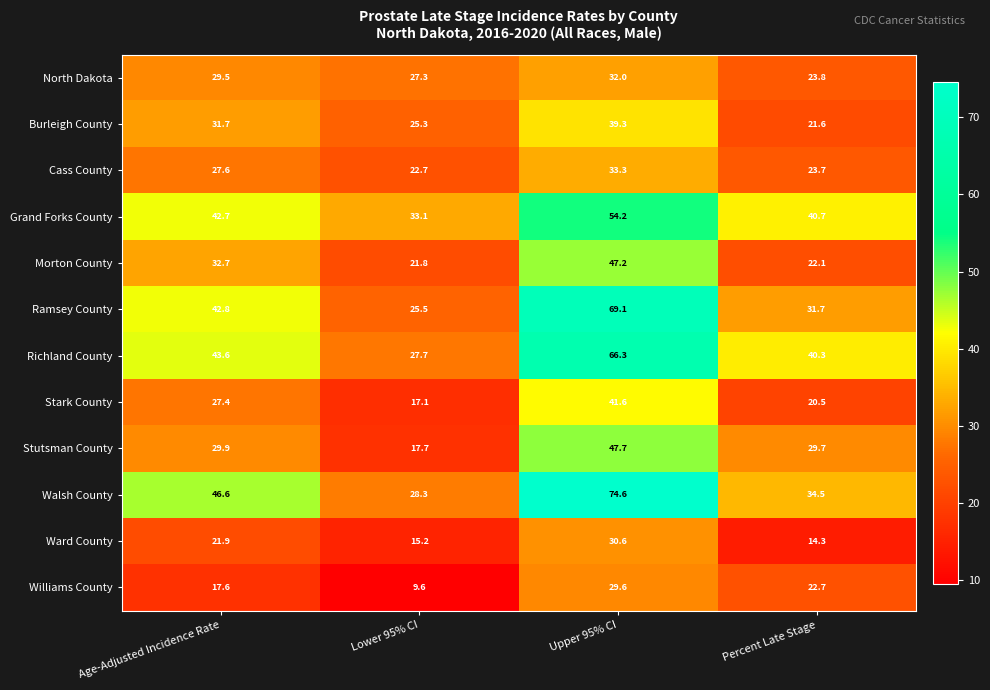

At which label does Walsh County first exceed 46?

Age-Adjusted Incidence Rate